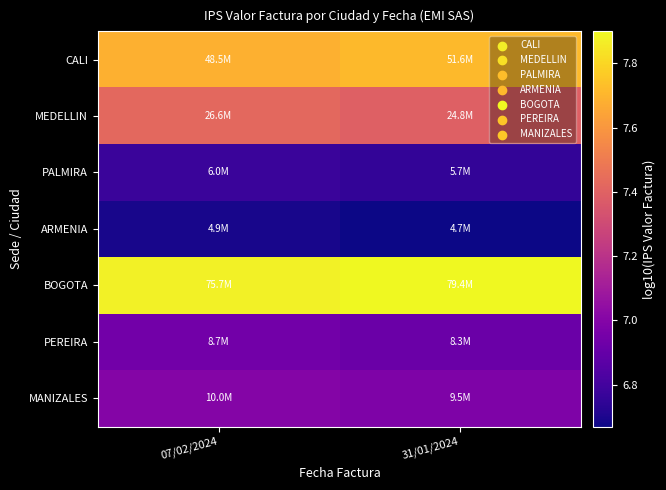

Which label corresponds to the largest value in the chart?

31/01/2024